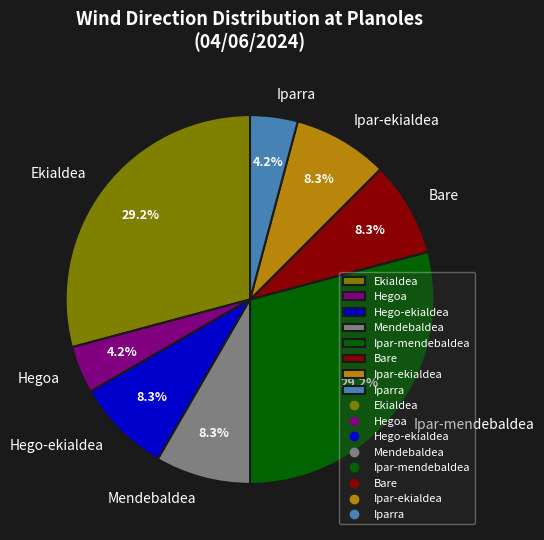

How many segments does this pie chart have?

8